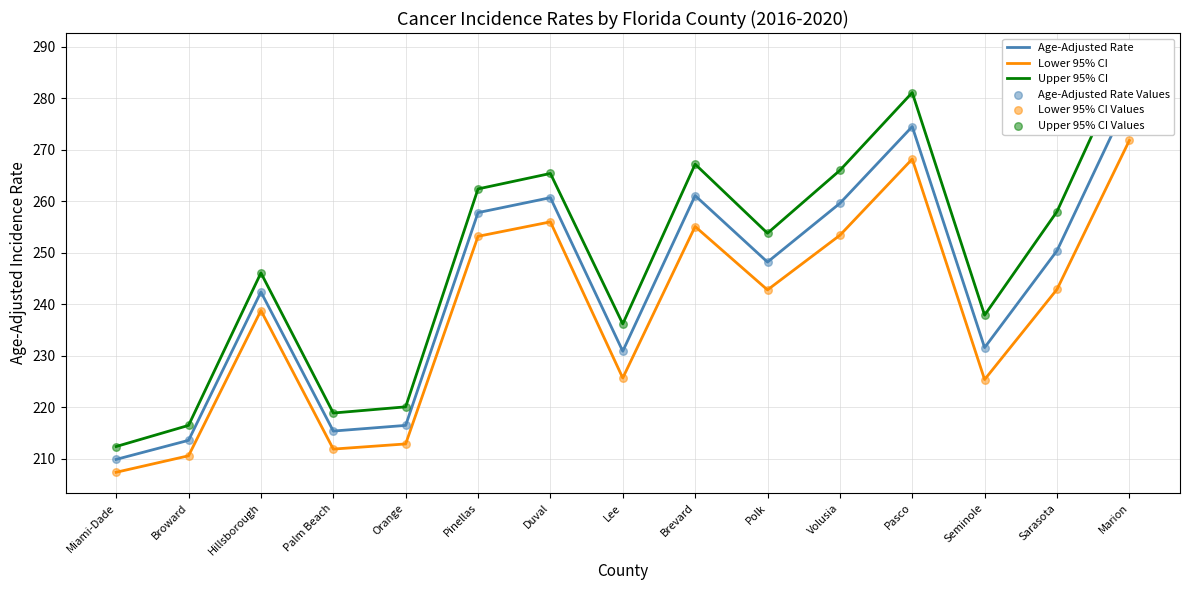

Is the value of Upper 95% CI Values at Sarasota greater than the value of Age-Adjusted Rate Values at Pasco?

No